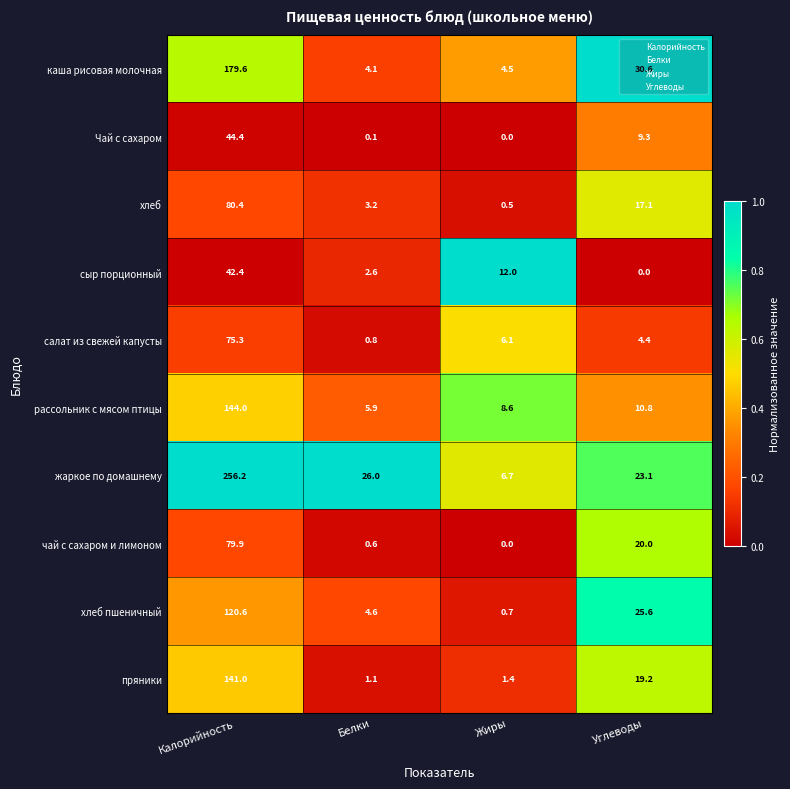

What is the difference between the maximum and minimum values in the салат из свежей капусты series?

74.5